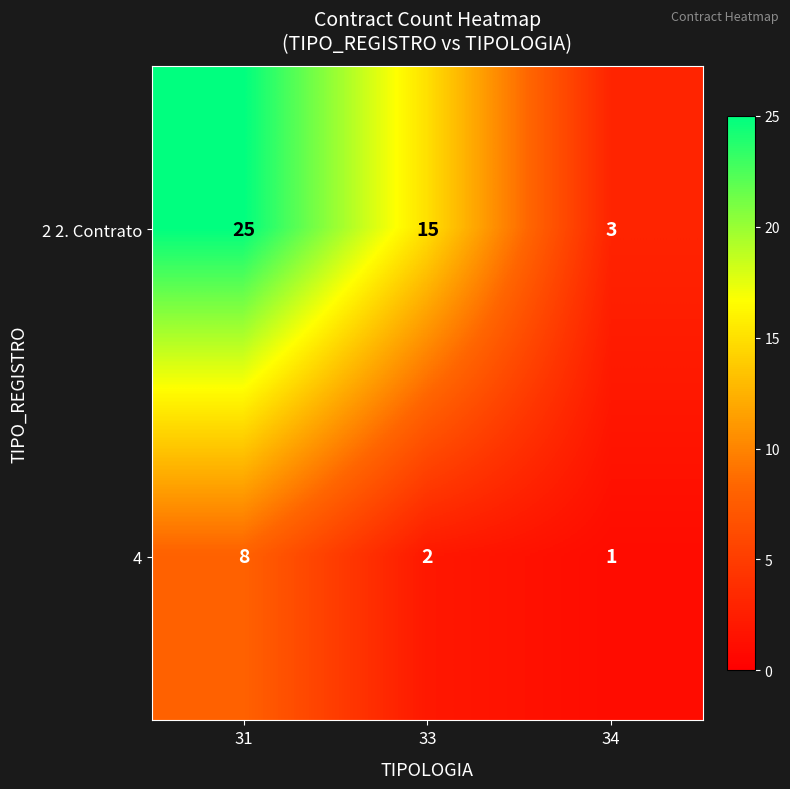

At how many categories does at least one series exceed 1?

3